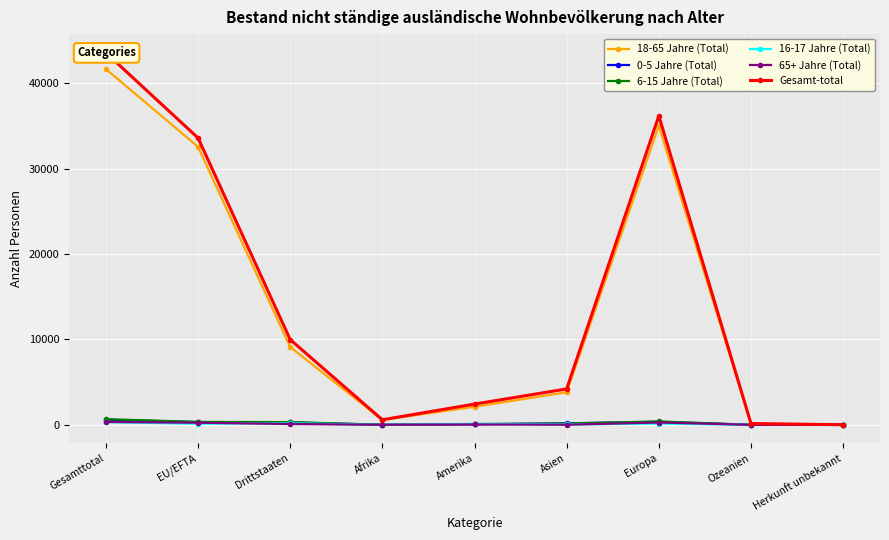

What is the difference between the maximum and minimum values in the Gesamt-total series?

43560